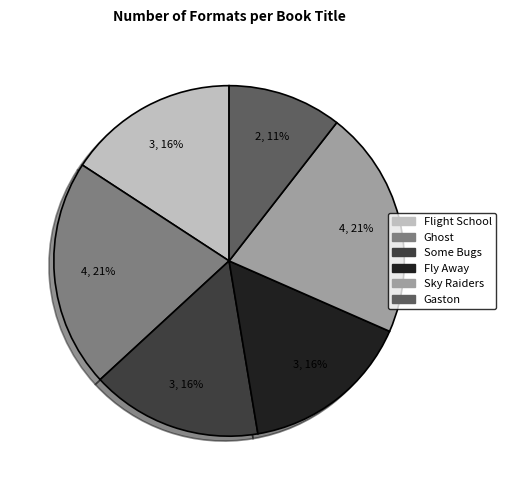

True or false: Fly Away accounts for 23% of the total.

False